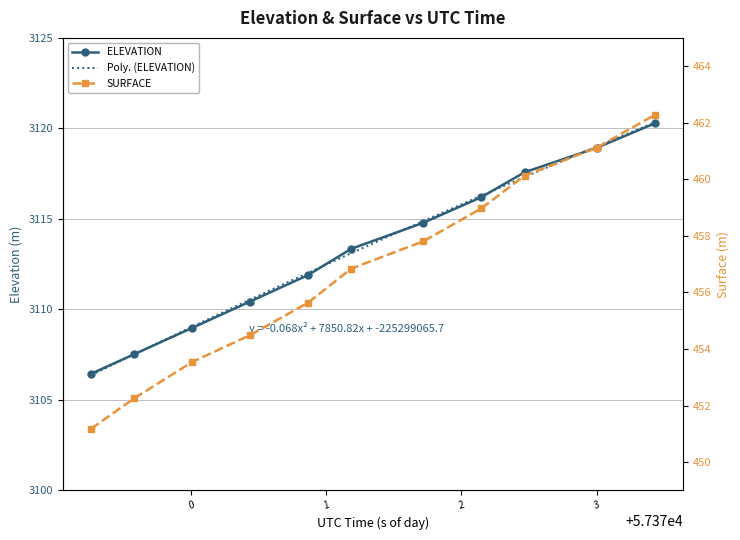

What is the value of the SURFACE point at the 10th from the left?

461.1